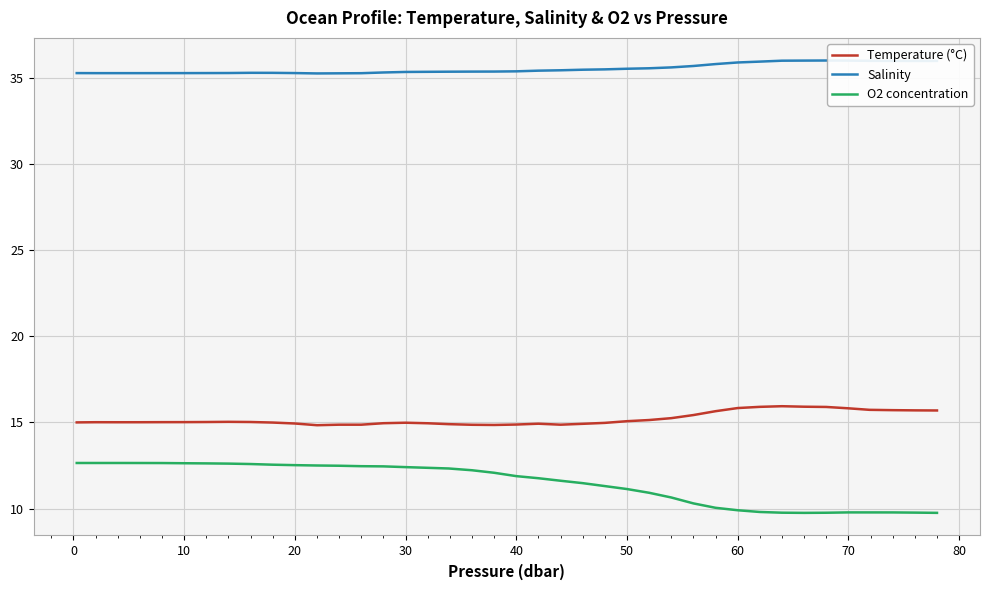

Which series has the largest total across all categories?

Salinity